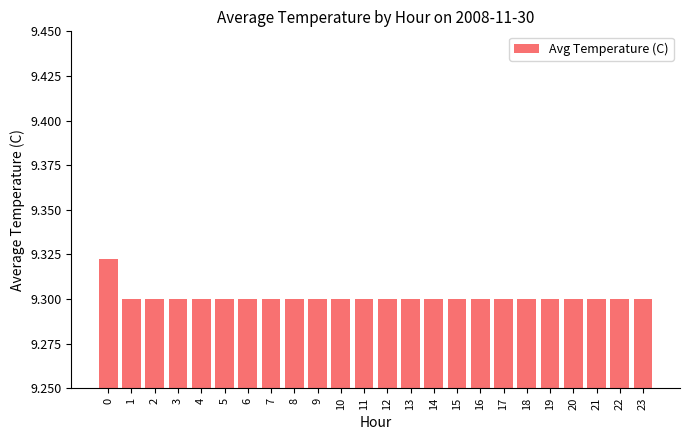

The value at 17 is 12.5. True or false?

False